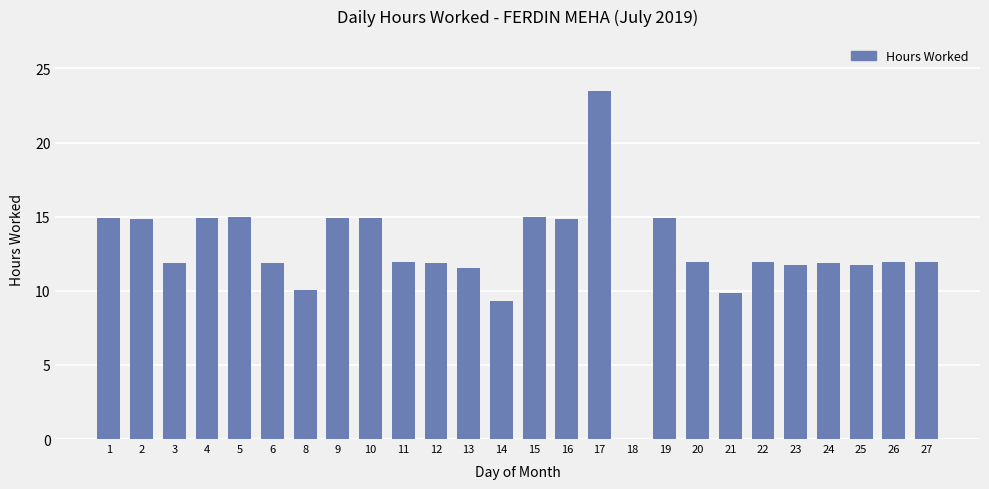

At which category does the chart reach its peak across all series?

17